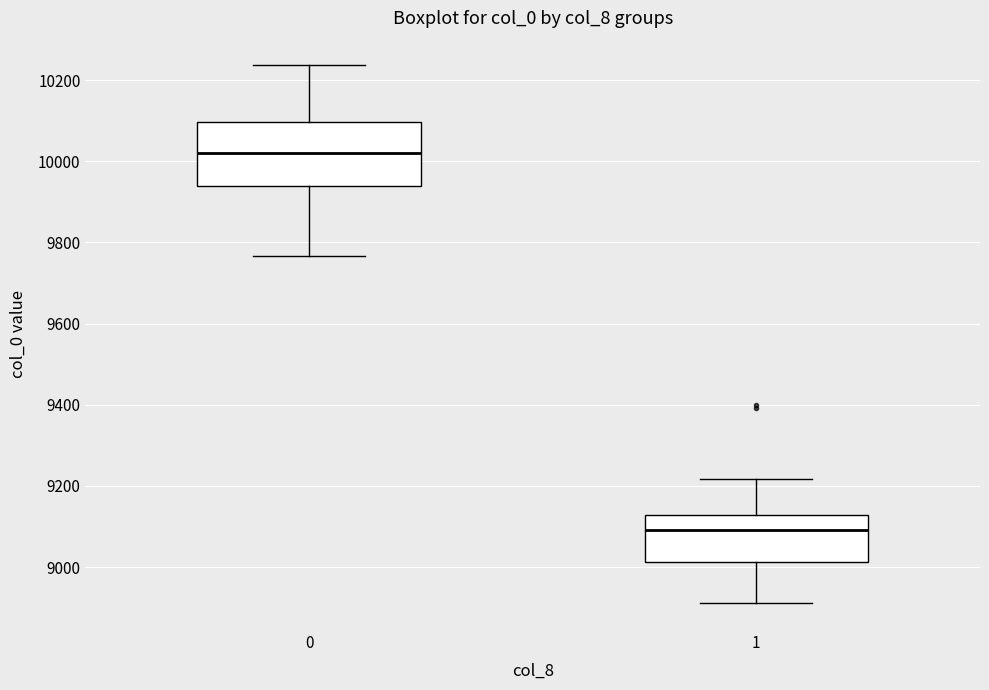

Comparing the boxes themselves (not the whiskers), which one is the tallest?

0